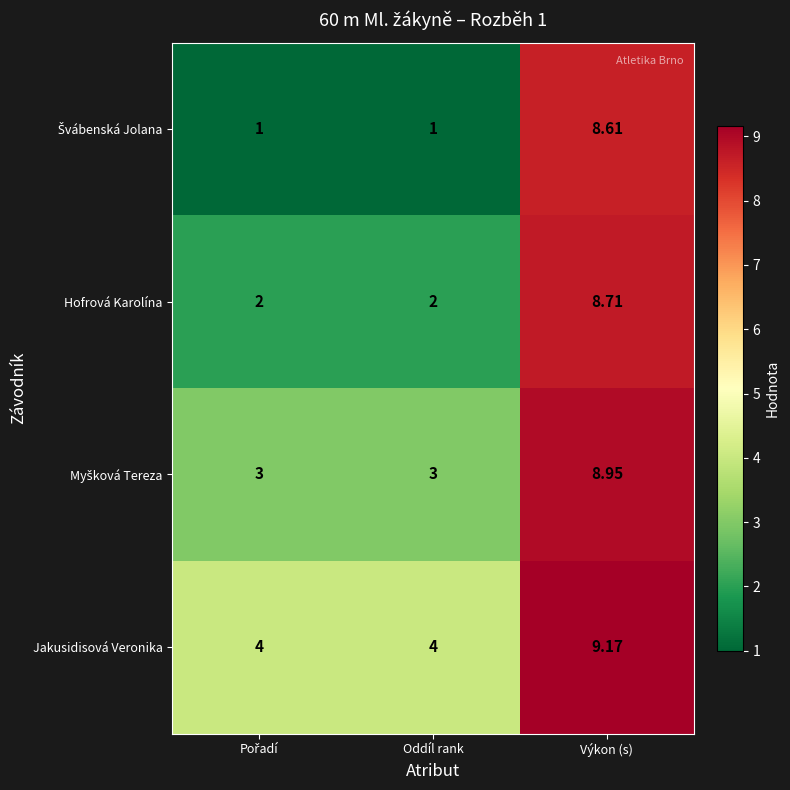

At which category does the chart reach its peak across all series?

Výkon (s)